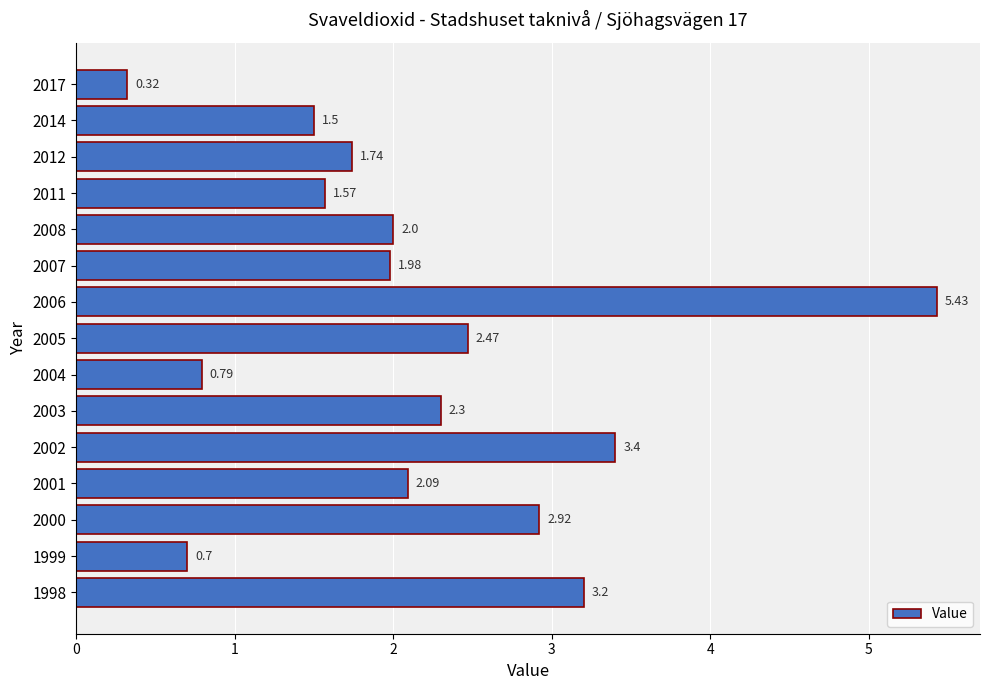

Approximately how many times larger is the value at 2003 compared to 2005?

0.9